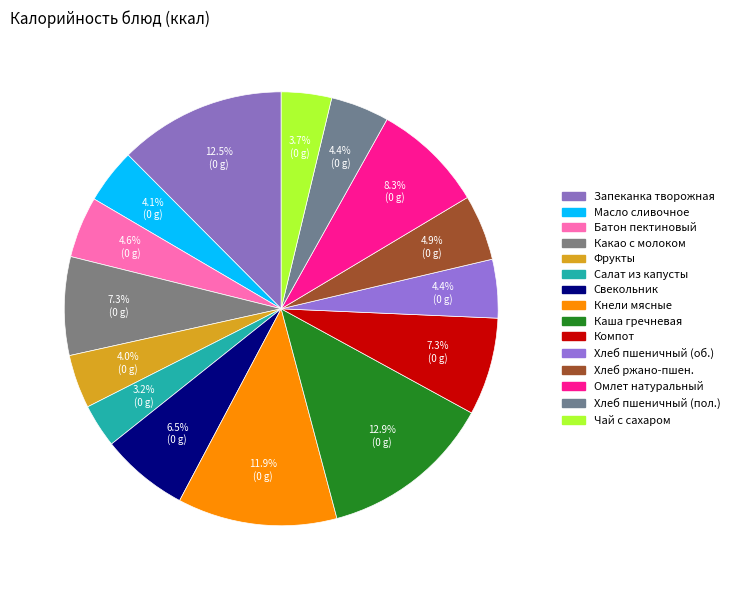

Which slice is the smallest?

Салат из капусты белокачанной